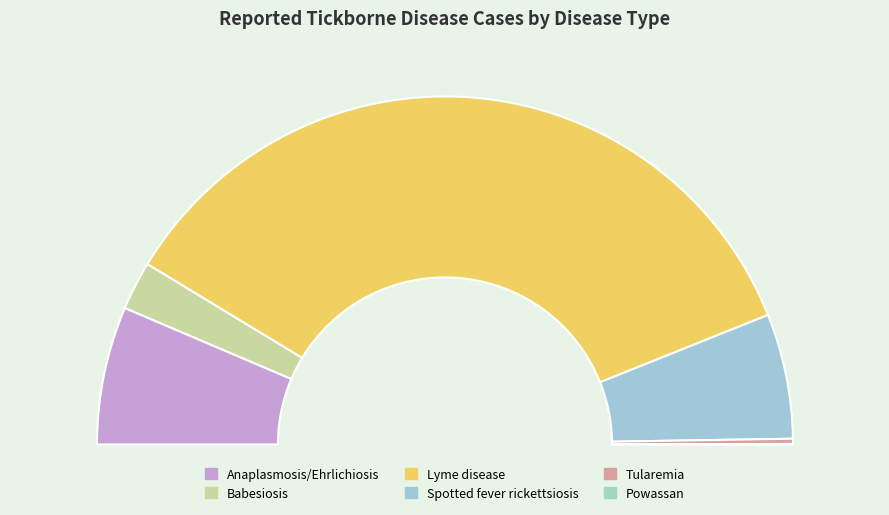

To the nearest percent, what percentage of the pie is Anaplasmosis/Ehrlichiosis?

13%